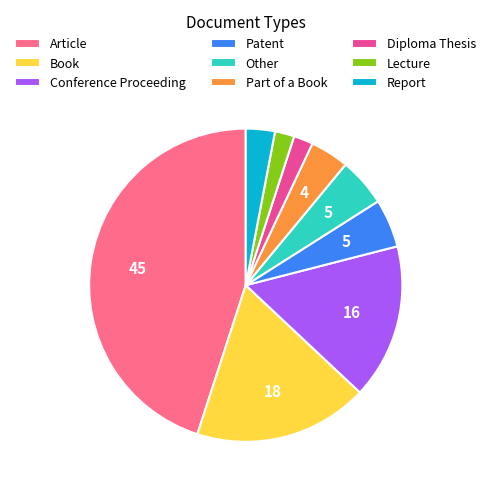

True or false: Other accounts for 20% of the total.

False